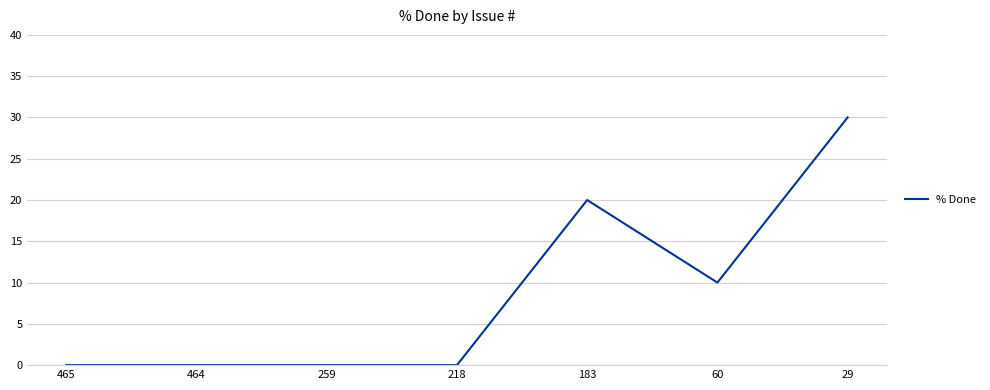

What is the difference between the values at 29 and 259?

30